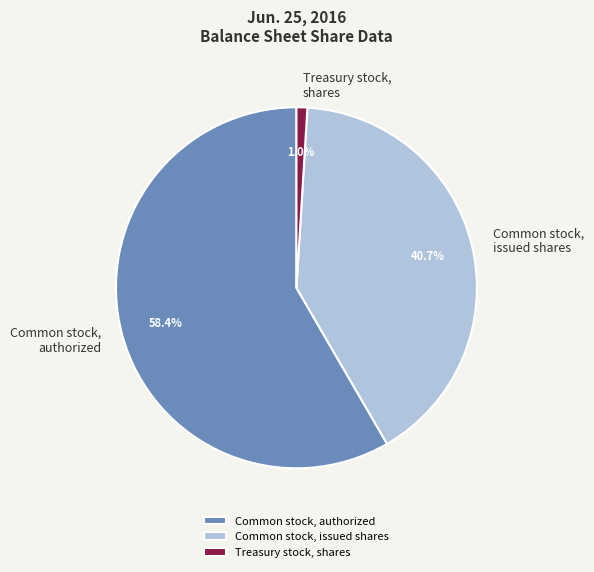

Between Common stock, issued shares and Common stock, authorized, which is larger?

Common stock, authorized